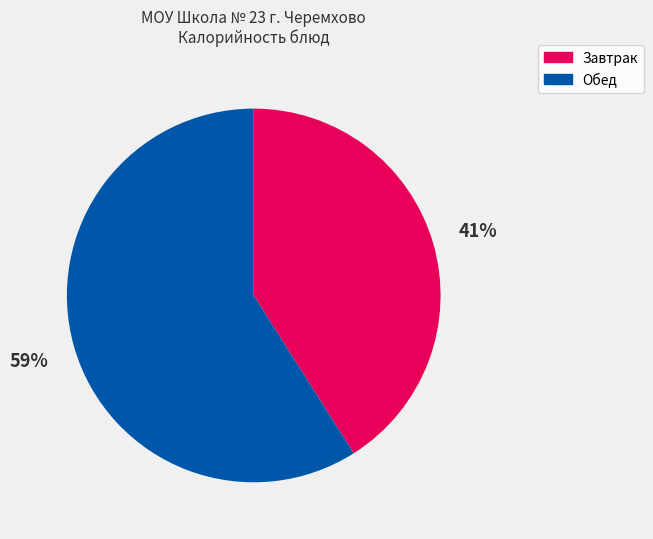

Is there any slice that represents more than half of the pie?

Yes